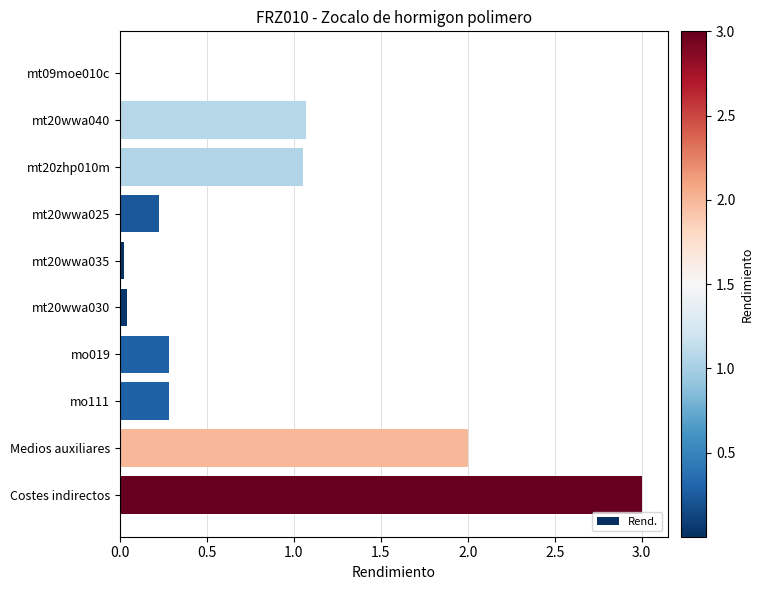

Which has a higher value, mo111 or Costes indirectos?

Costes indirectos